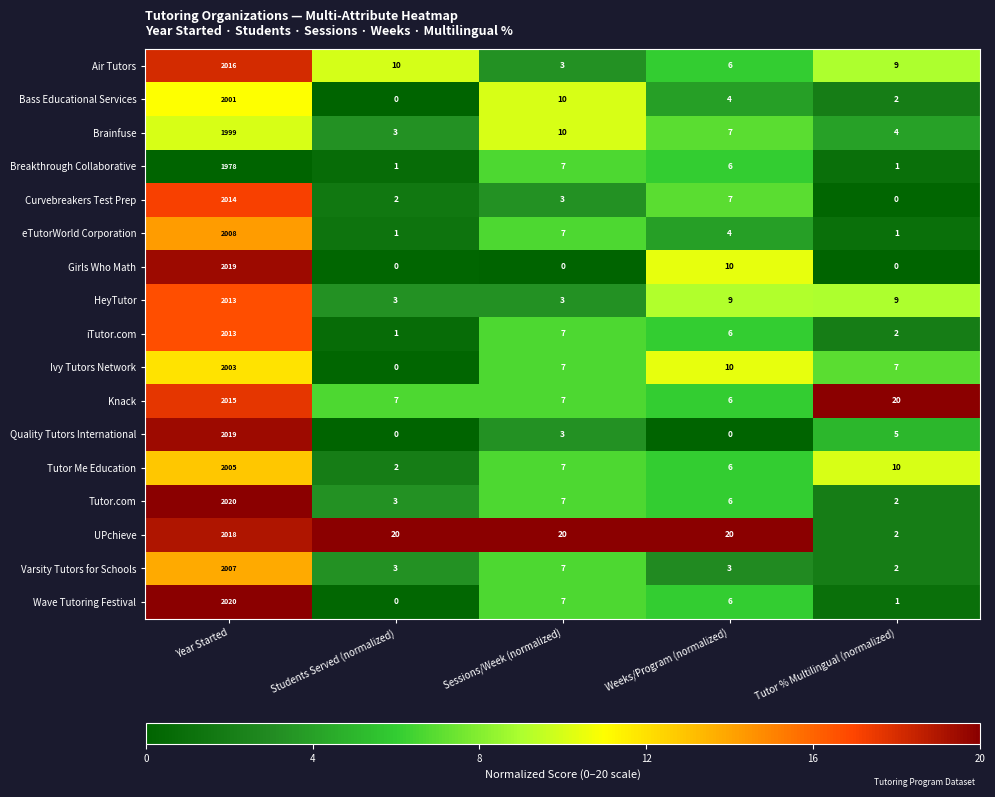

Count the number of categories in the chart.

5